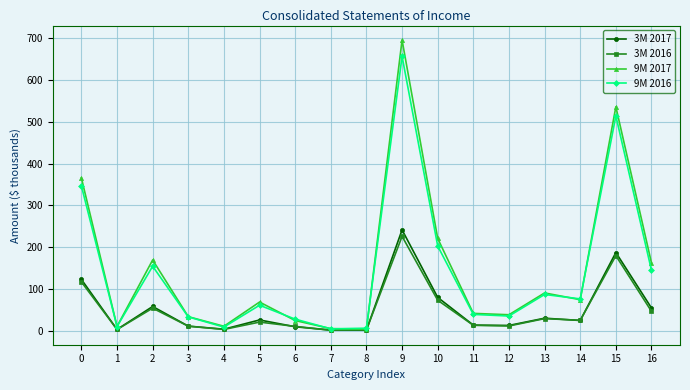

What is the greatest value displayed?

695.3